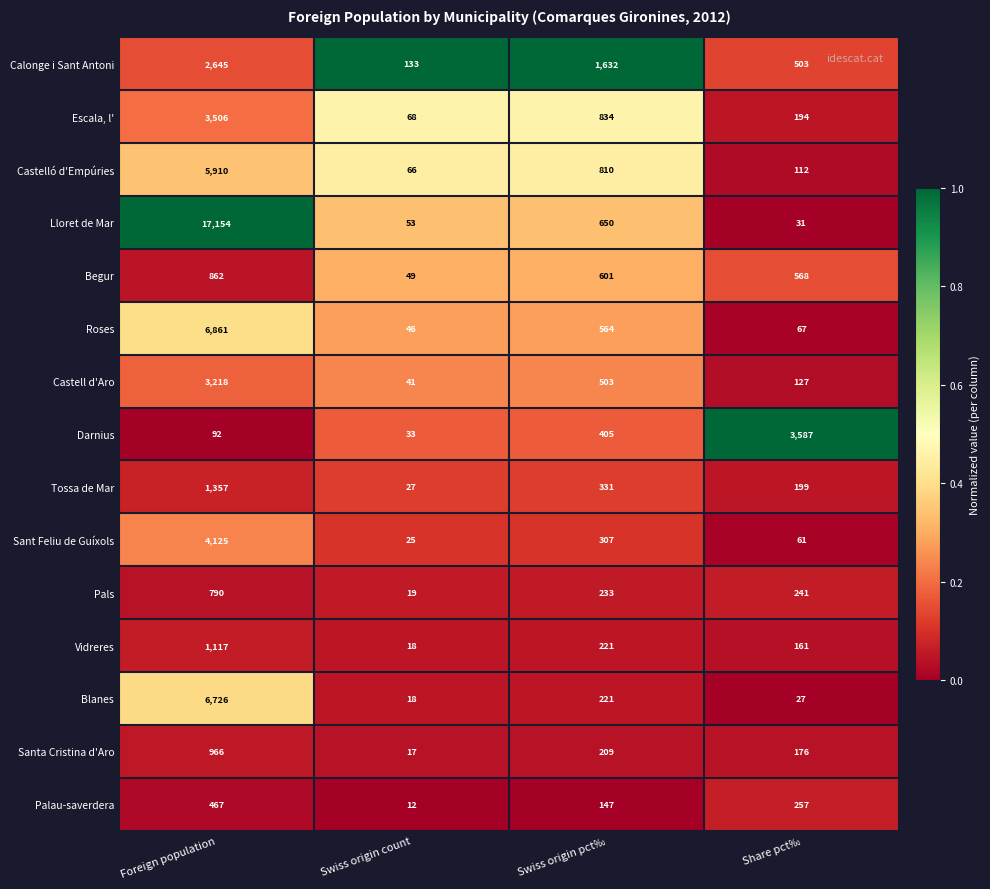

At which category does the chart reach its peak across all series?

Foreign population